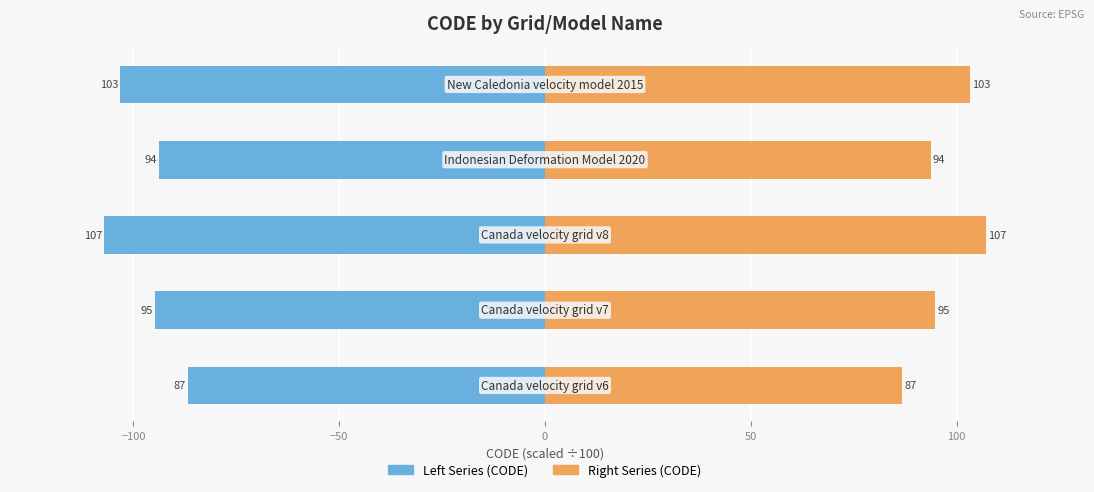

How many data points does each series have?

5